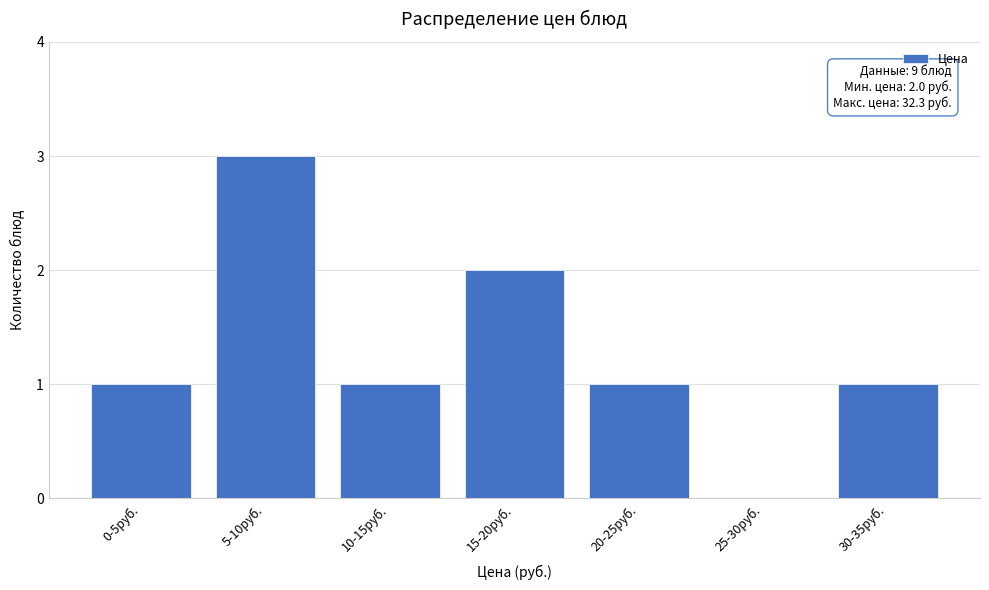

Reading right to left, list all the values displayed in this chart.

30-35руб.=1	25-30руб.=0	20-25руб.=1	15-20руб.=2	10-15руб.=1	5-10руб.=3	0-5руб.=1